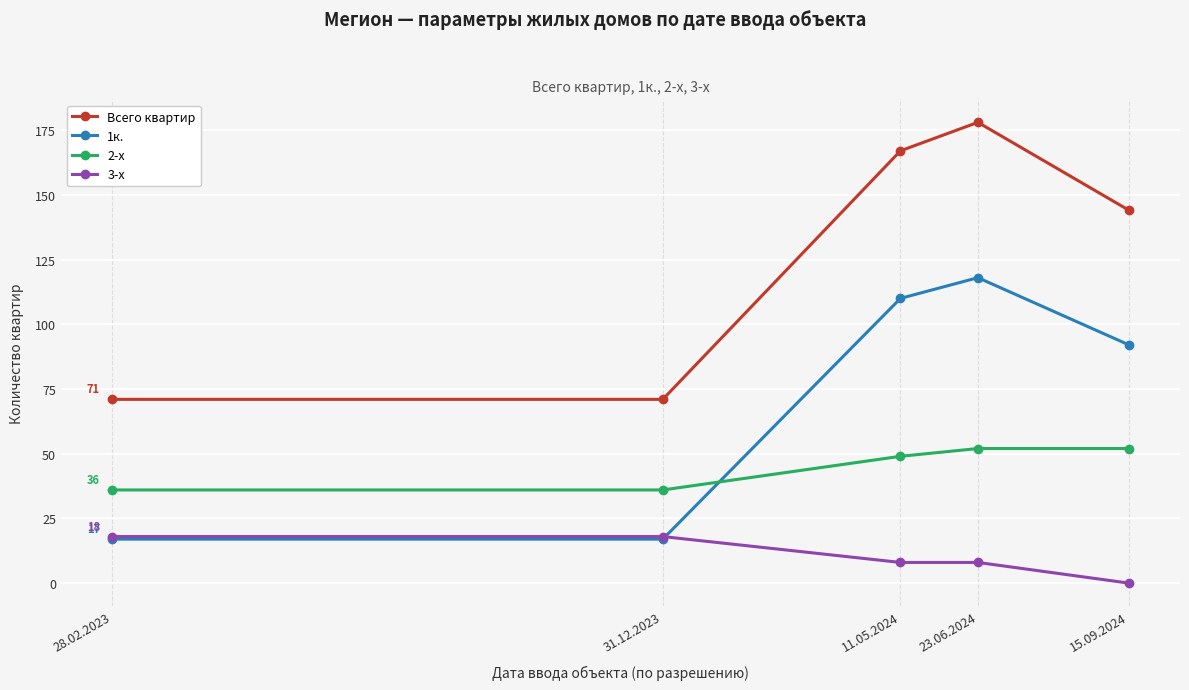

What is the total value across all series at 15.09.2024?

288